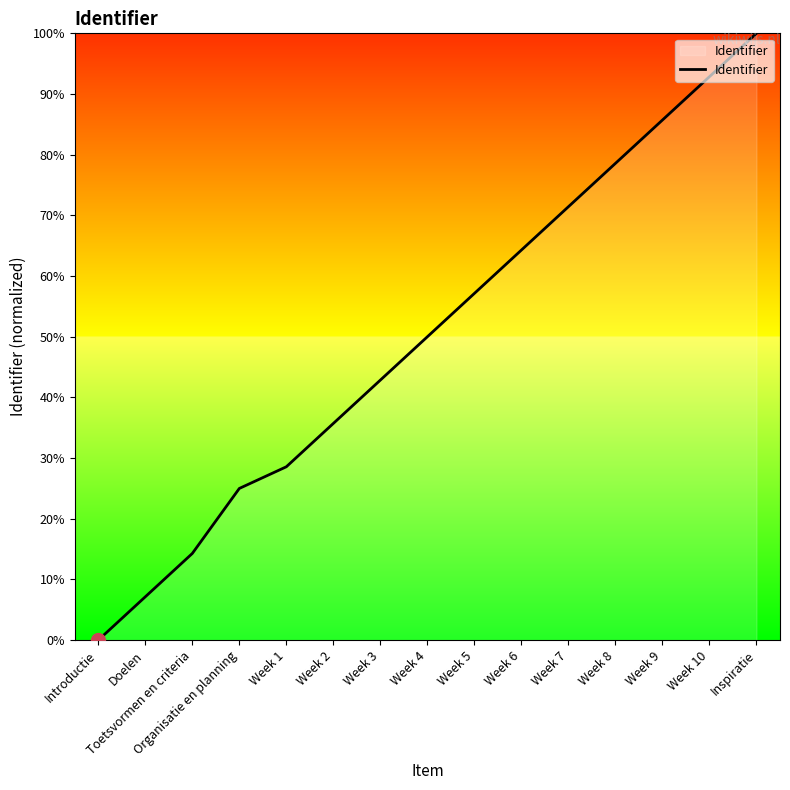

What position from the right is Week 5?

7